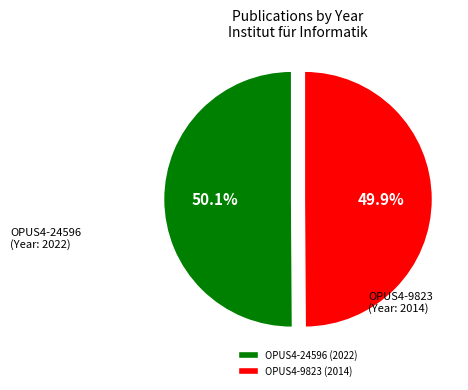

Is it true that OPUS4-9823 is 36% of the pie?

False